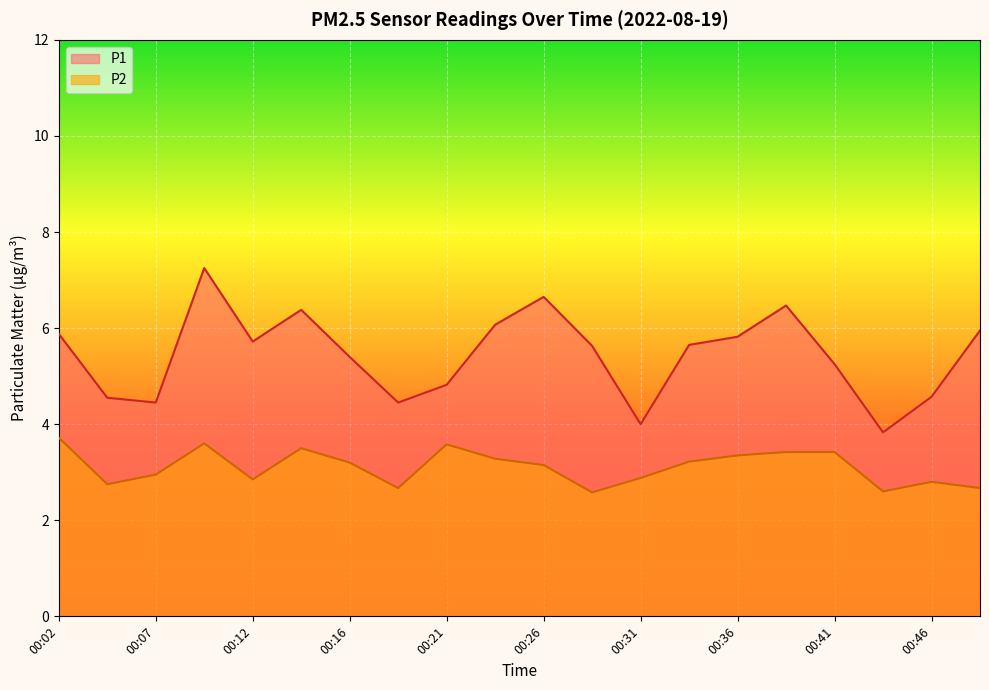

Is it true that P2 equals 3.1 at 00:26?

True